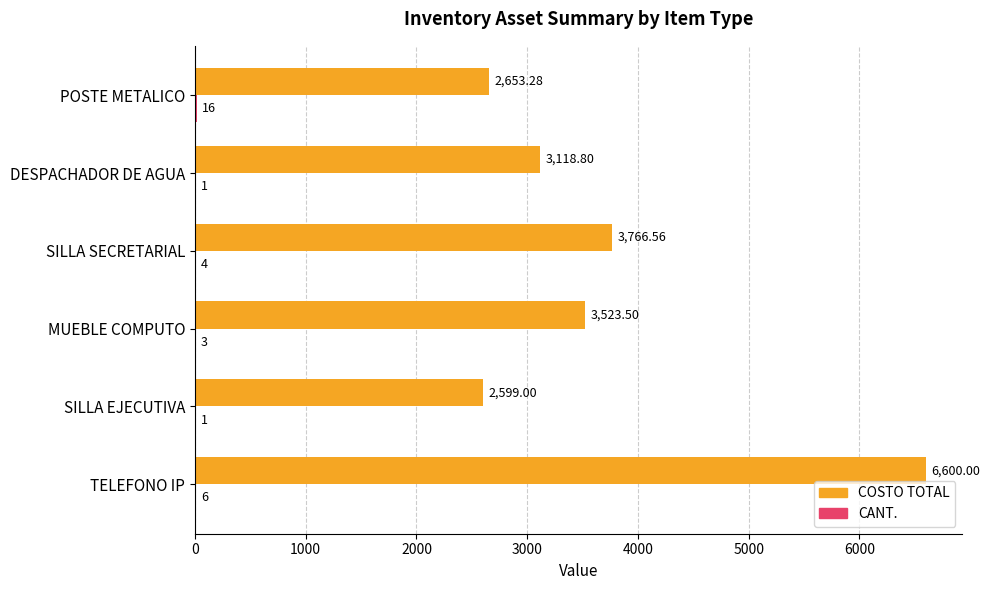

At which category is the sum across all series the highest?

TELEFONO IP